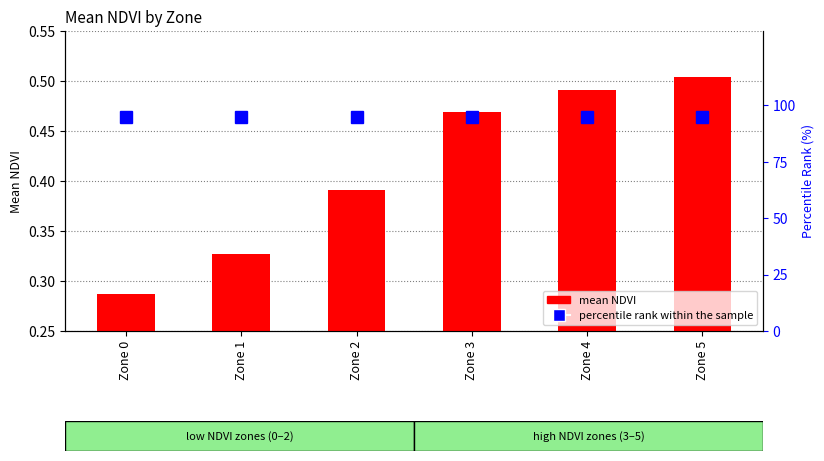

At which label is mean NDVI closest to 0?

Zone 0